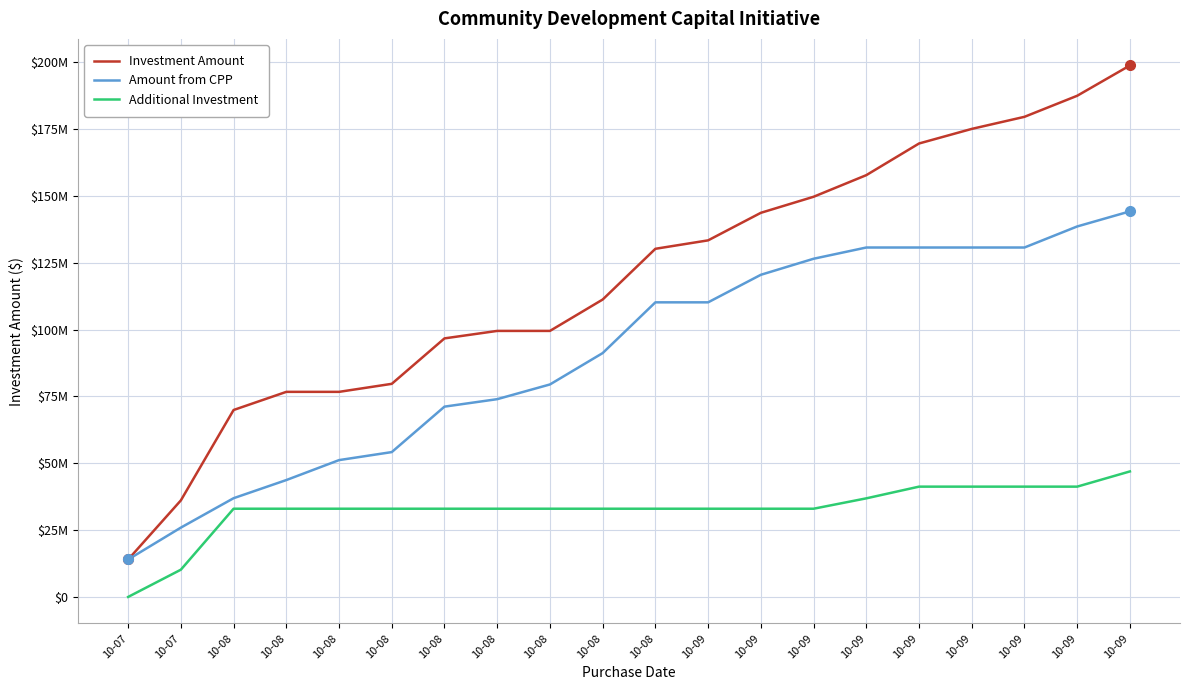

Does the chart display data point markers on the line(s)?

No